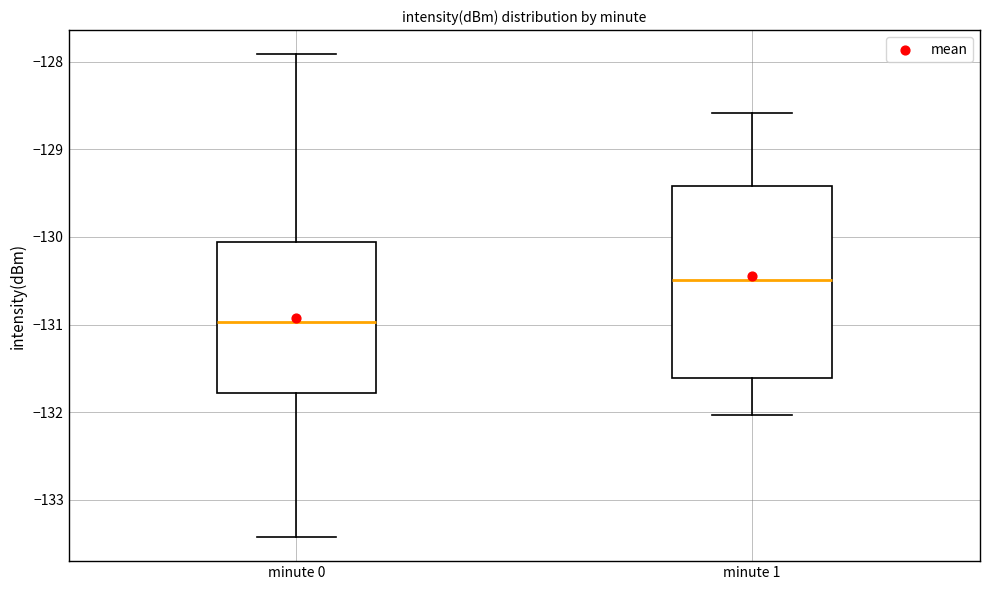

Reading left to right, read every box against the y-axis: the position of its median line, the range the box covers, and the ends of its whiskers. The values are not printed on the chart, so give them approximately, as read against the axis.

minute 0: median -131.0, box -131.8 to -130.1, whiskers -133.4 to -127.9
minute 1: median -130.5, box -131.6 to -129.4, whiskers -132.0 to -128.6